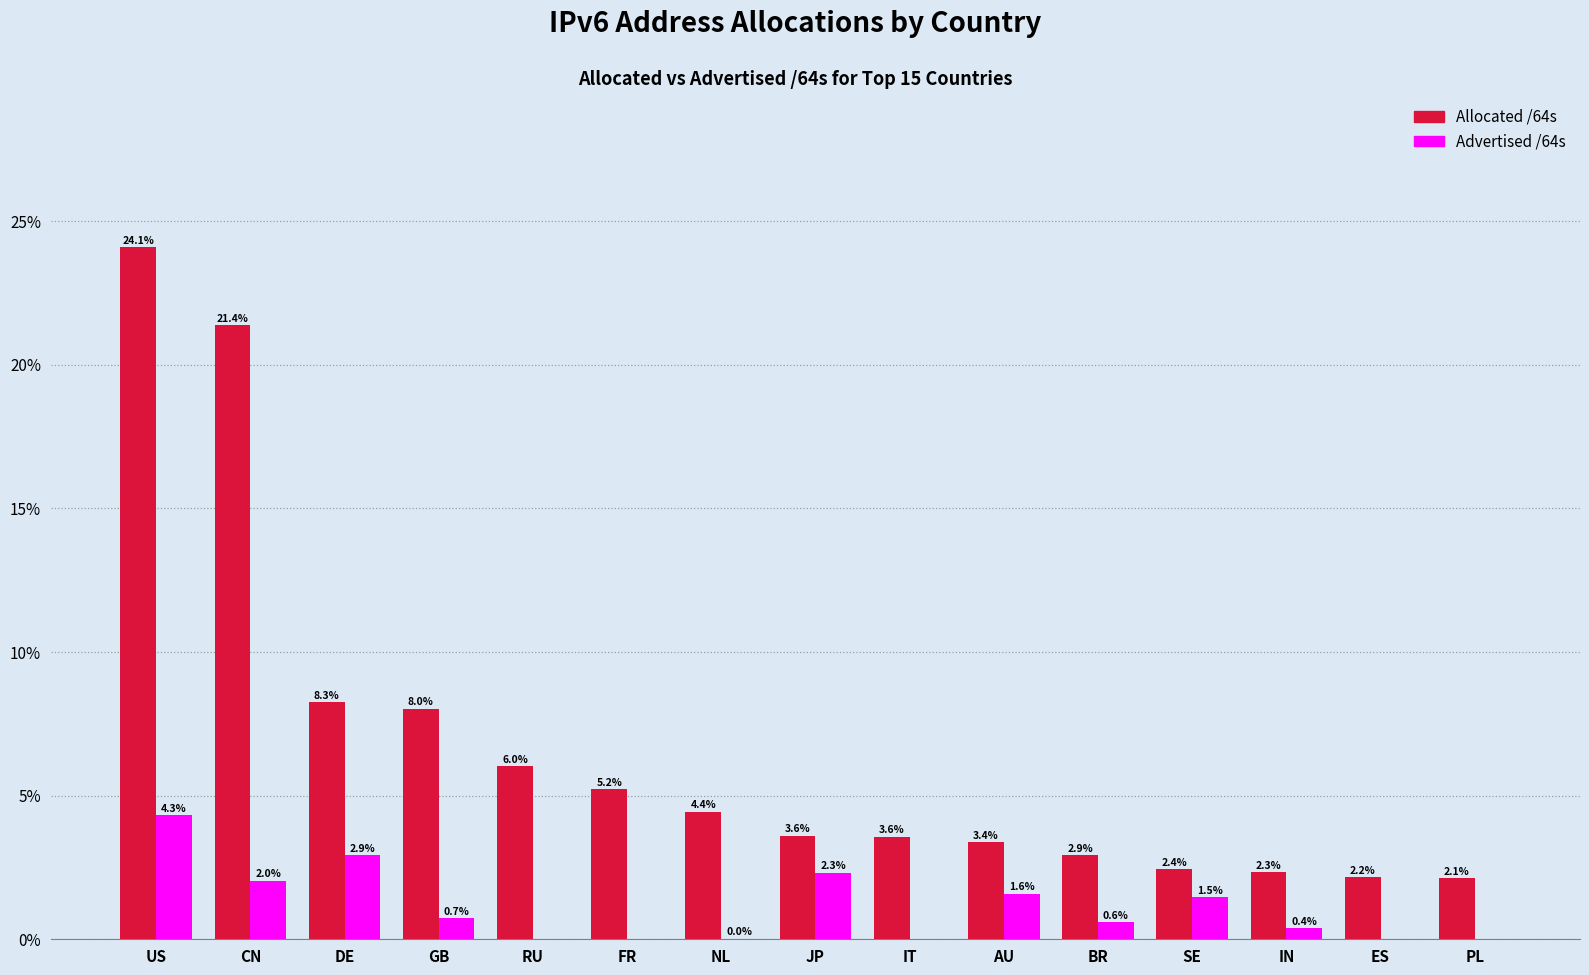

At which category is the sum across all series the highest?

US